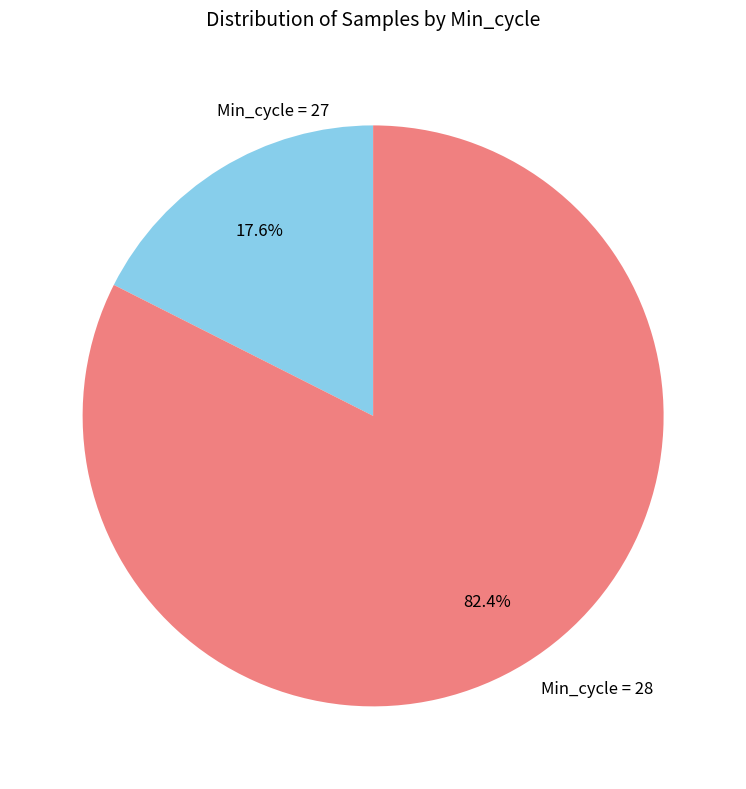

Rank the categories by value from lowest to highest.

Min_cycle = 27, Min_cycle = 28